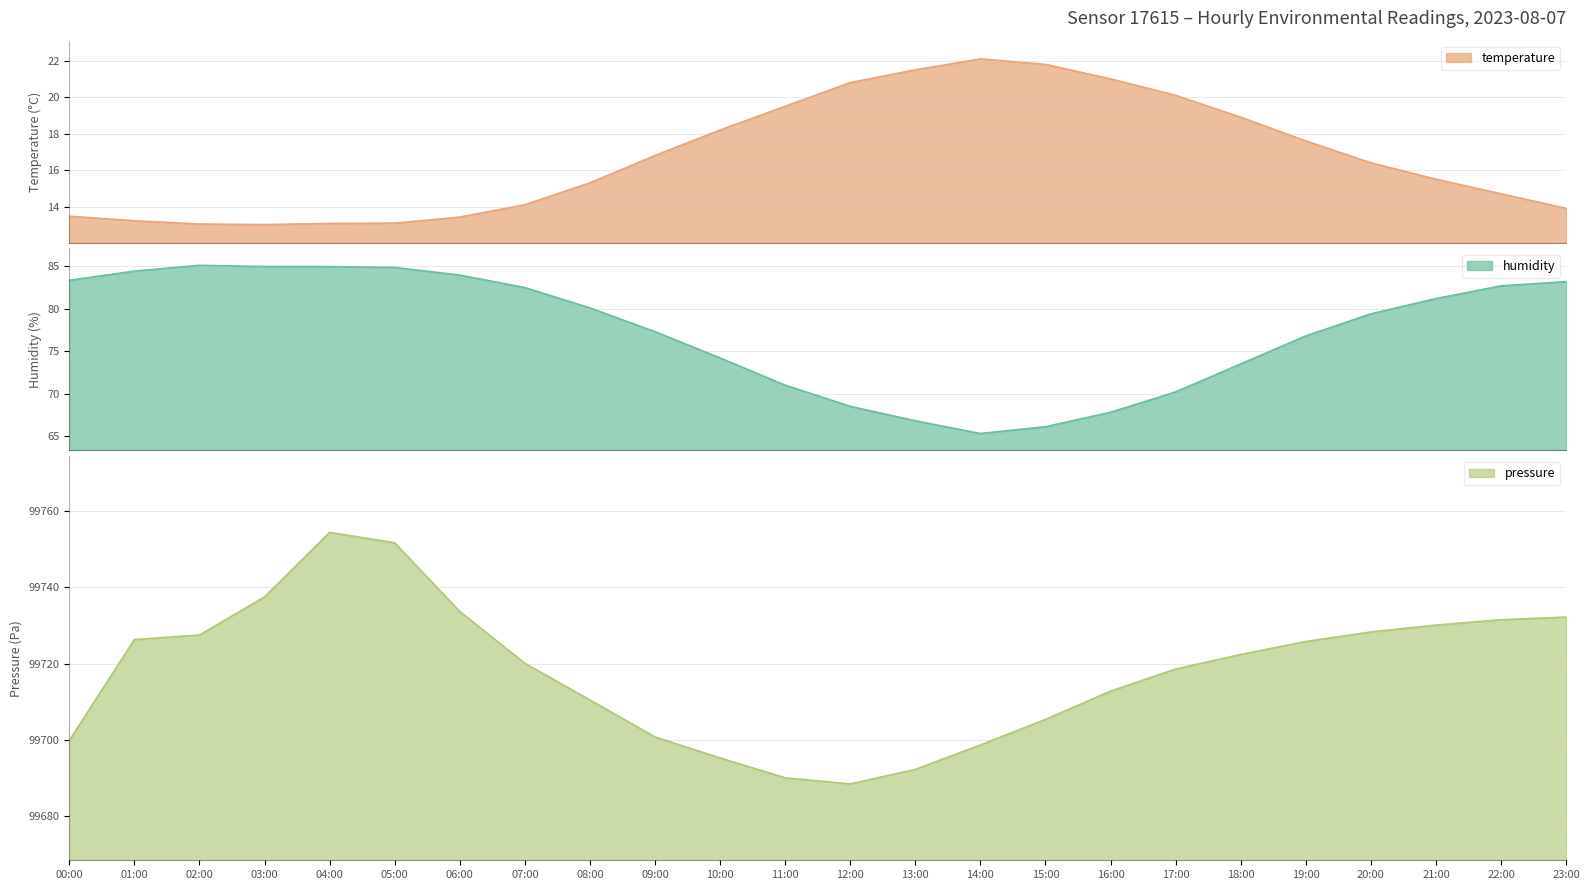

How many lines are shown in the chart?

3